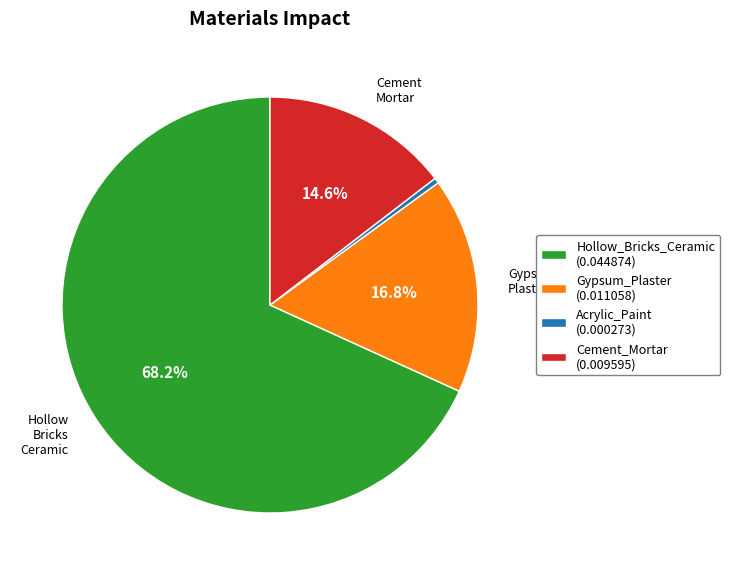

The Hollow_Bricks_Ceramic slice represents 61% of the pie. True or false?

False